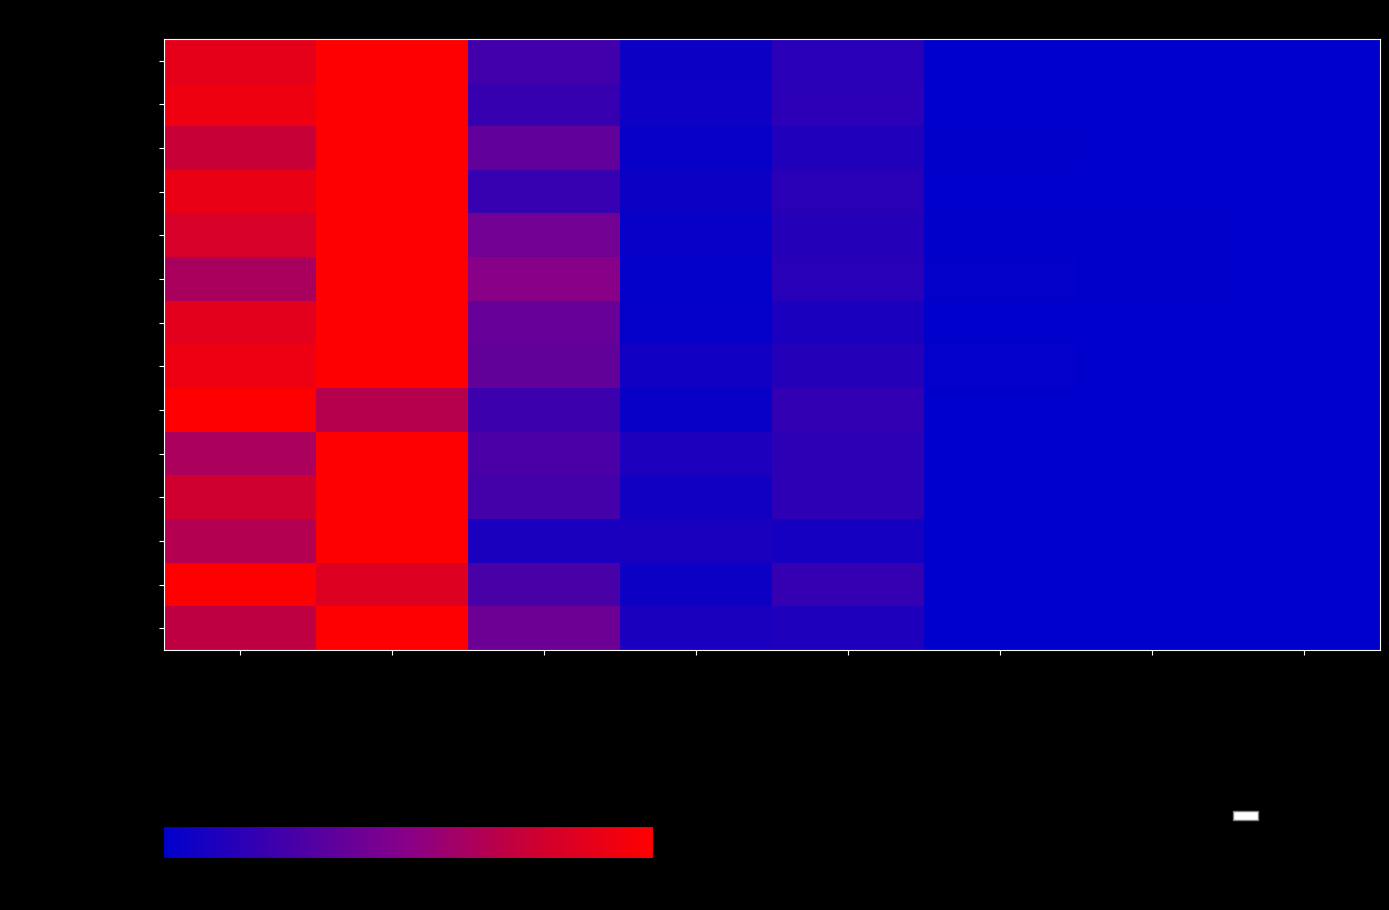

Which series changed the most between Dont marié(e) avec suisse(esse) and Partenariat dissous?

Amérique